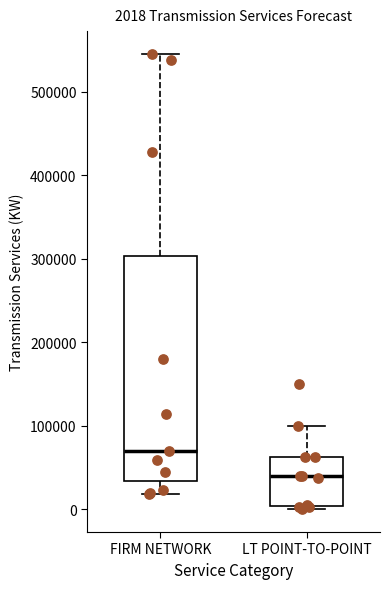

Which box is the tallest, from its lower edge to its upper edge?

FIRM NETWORK